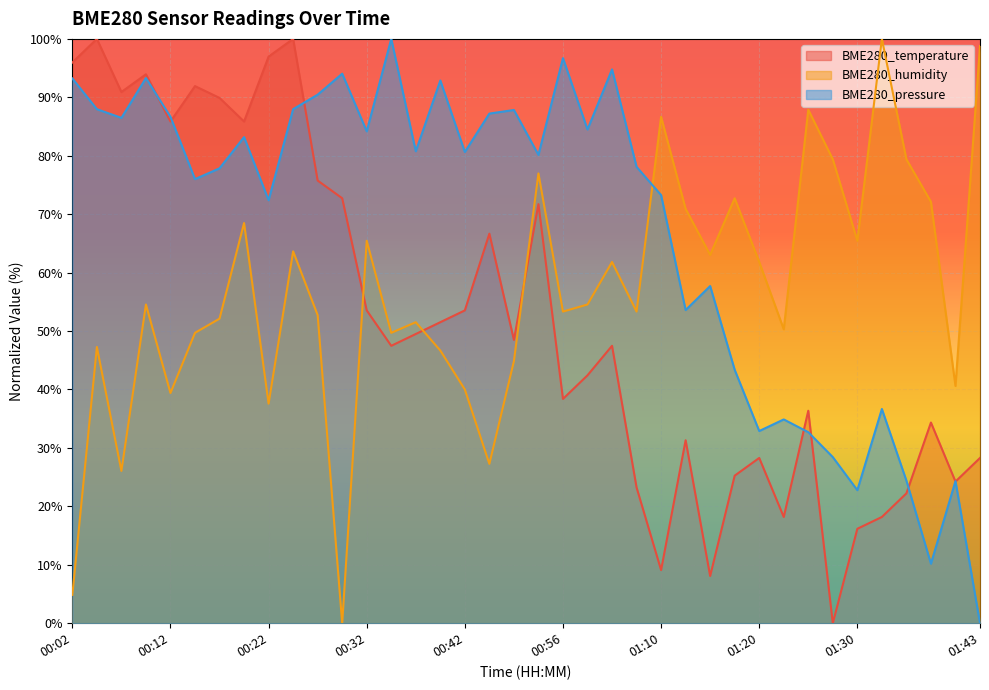

What is the label of the 1st point from the left?

00:02